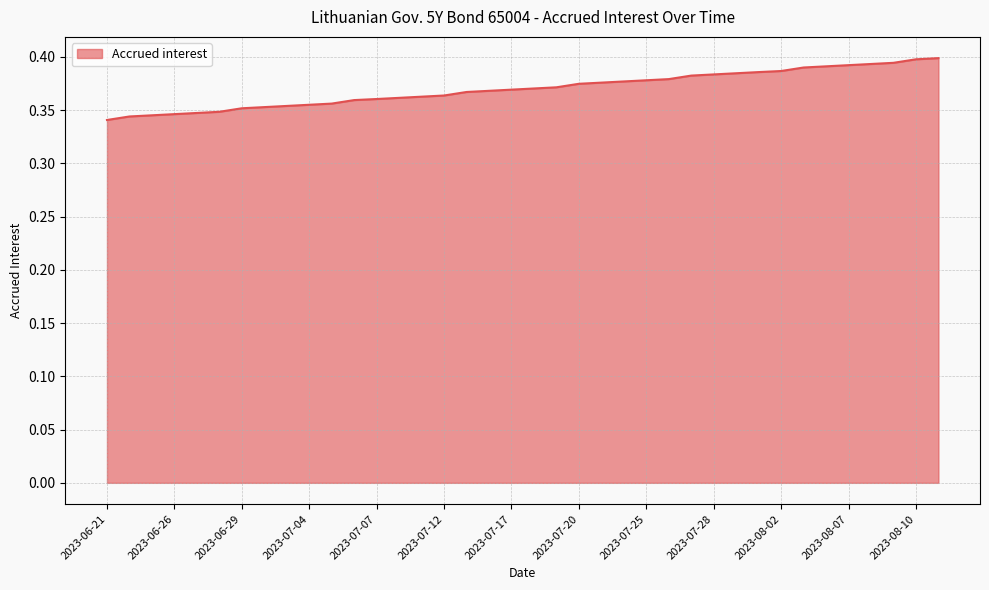

Which has a higher value, 2023-07-28 or 2023-06-26?

2023-07-28